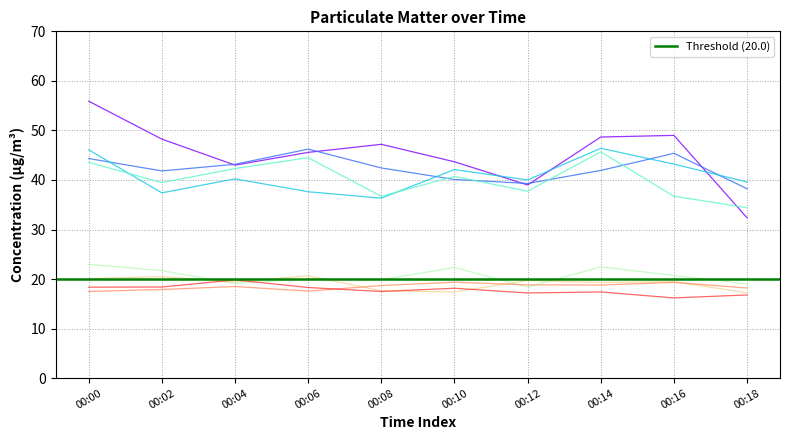

At how many categories does at least one series exceed 46?

6